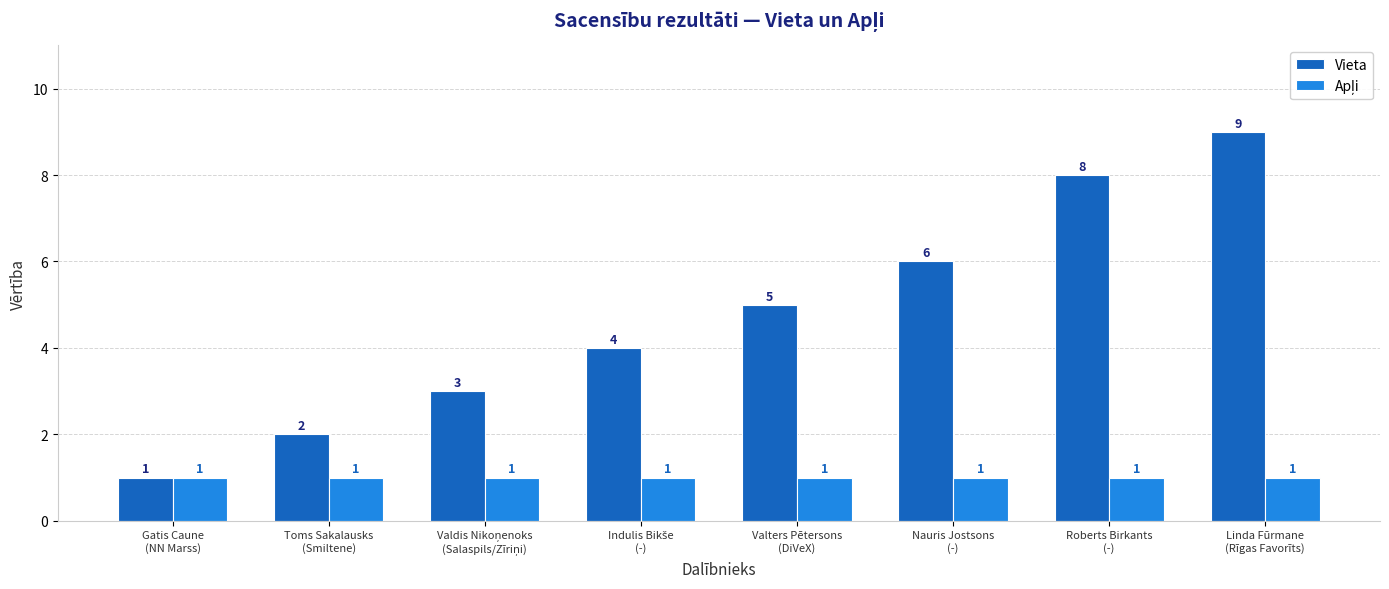

What is the difference between the maximum and minimum values in the Vieta series?

8